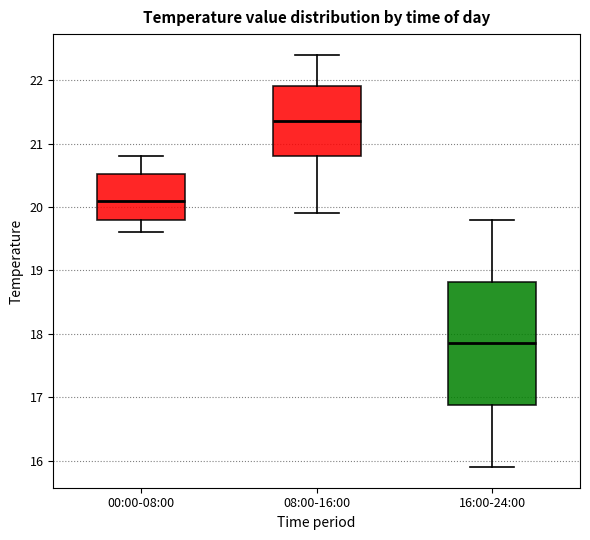

Reading left to right, read every box against the y-axis: the position of its median line, the range the box covers, and the ends of its whiskers. The values are not printed on the chart, so give them approximately, as read against the axis.

00:00-08:00: median 20.1, box 19.8 to 20.5, whiskers 19.6 to 20.8
08:00-16:00: median 21.4, box 20.8 to 21.9, whiskers 19.9 to 22.4
16:00-24:00: median 17.9, box 16.9 to 18.8, whiskers 15.9 to 19.8